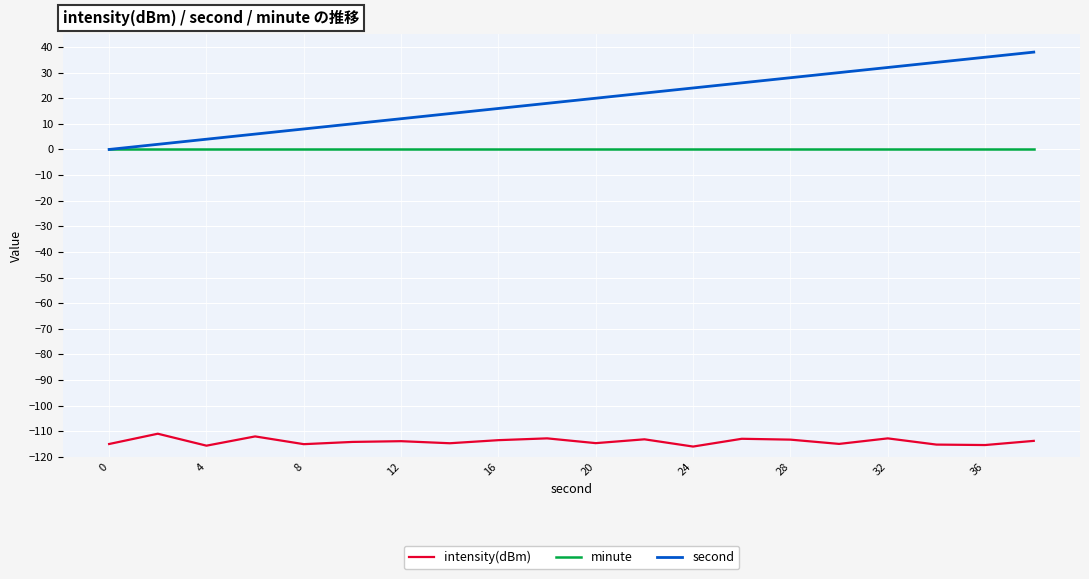

Which series has the largest total across all categories?

second